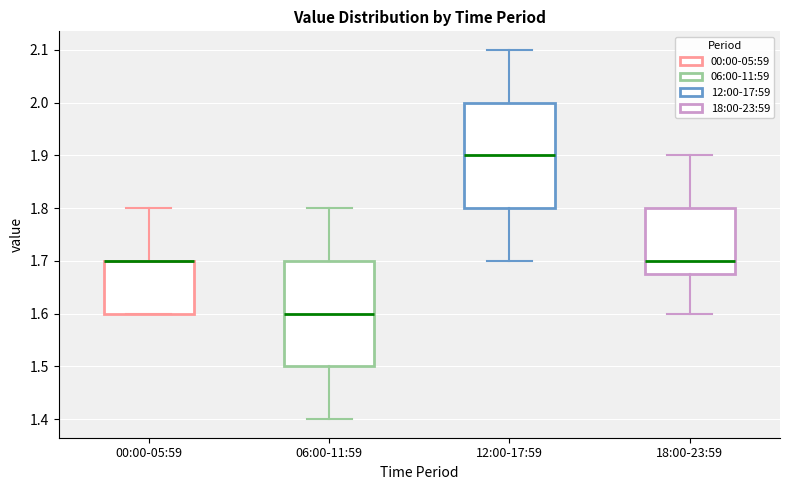

Where does the median line of the box for 12:00-17:59 sit on the y-axis? The values are not printed on the chart, so give them approximately, as read against the axis.

1.90